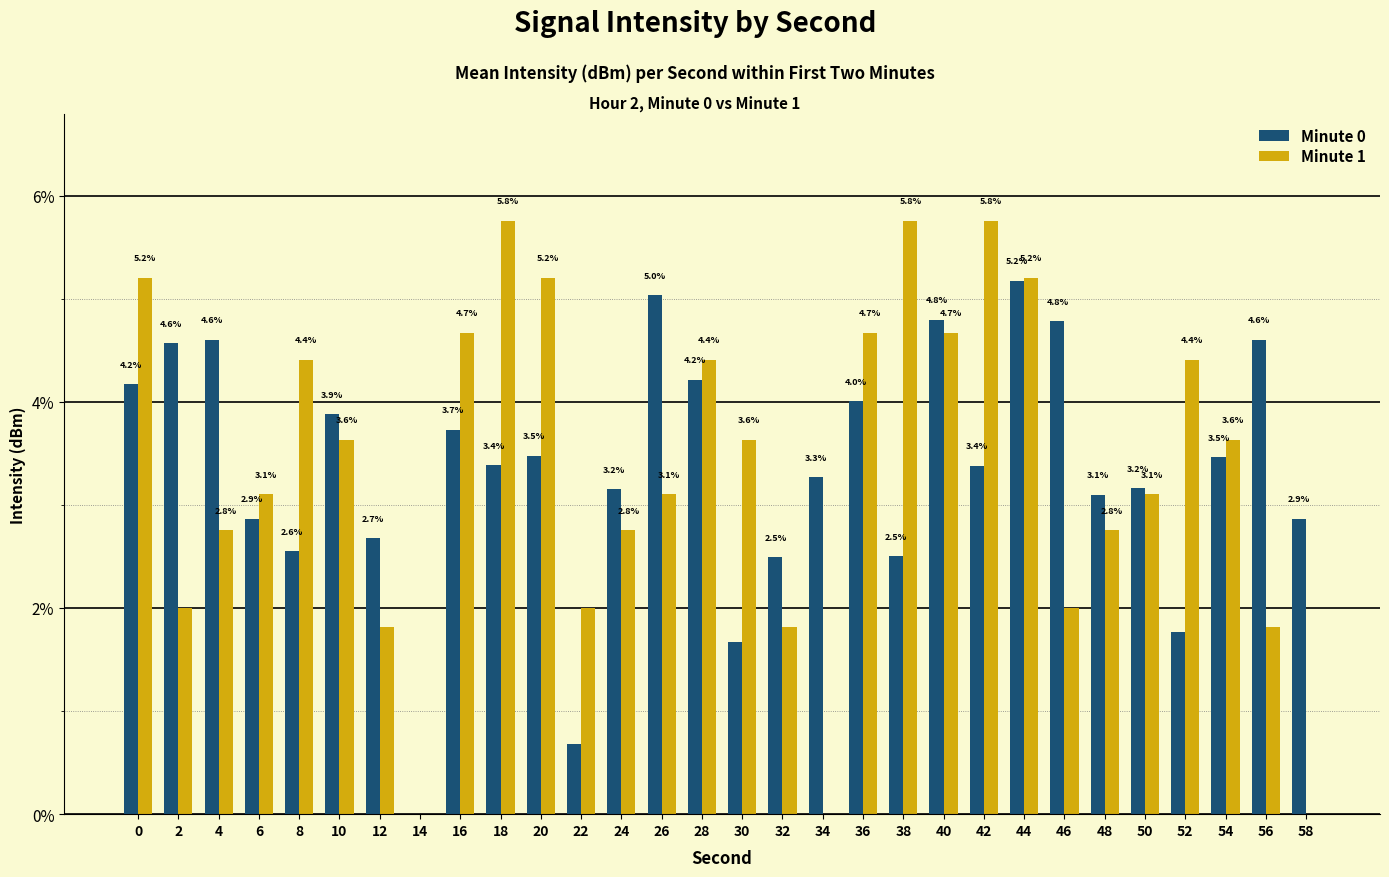

Is it true that Minute 1 equals 1.9 at 34?

False